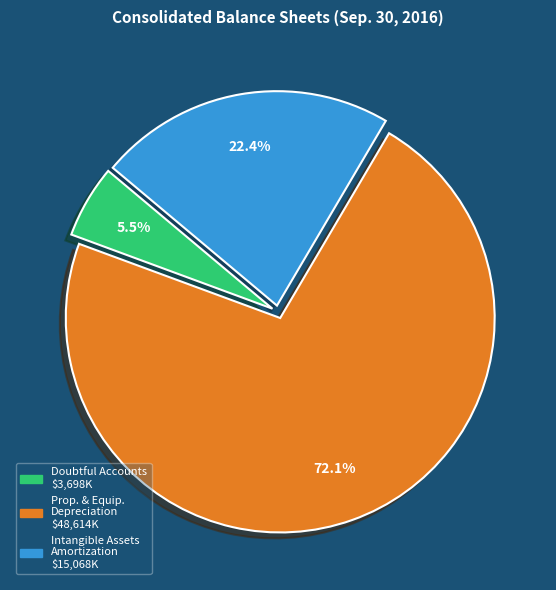

Does any single category account for the majority?

Yes